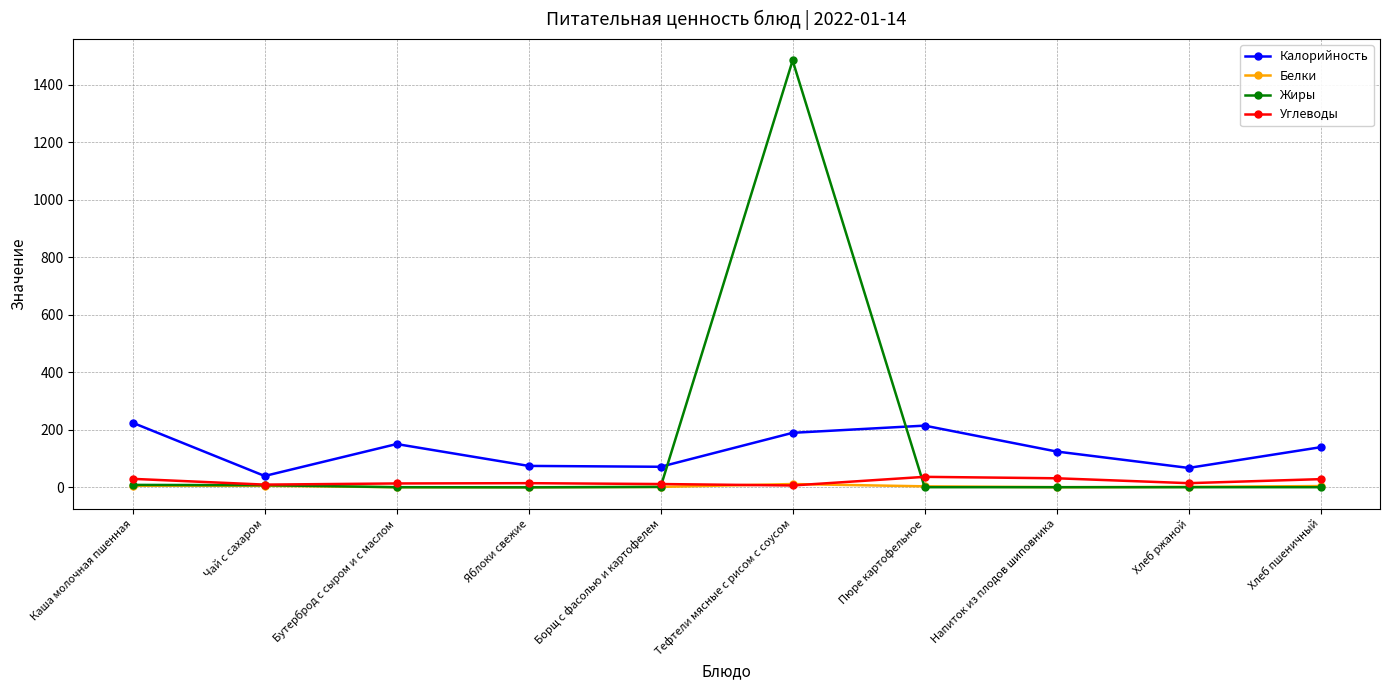

Does the chart have visible grid lines?

Yes